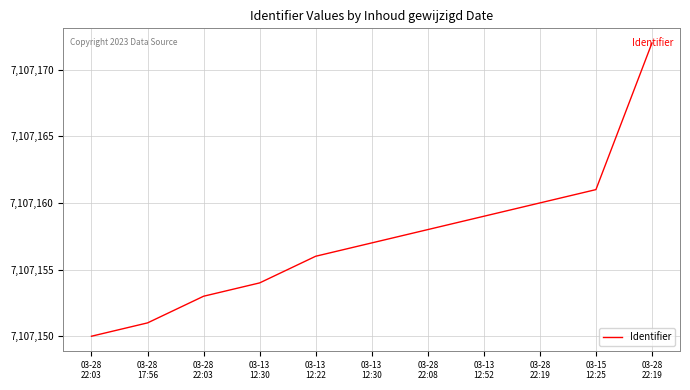

What is the change in value from 03-28
22:08 to 03-13
12:52?

+1